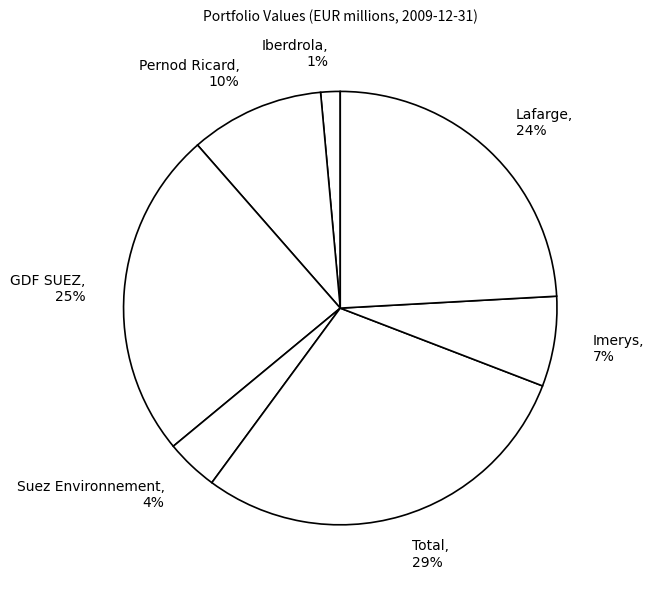

Is it true that Imerys is 14% of the pie?

False